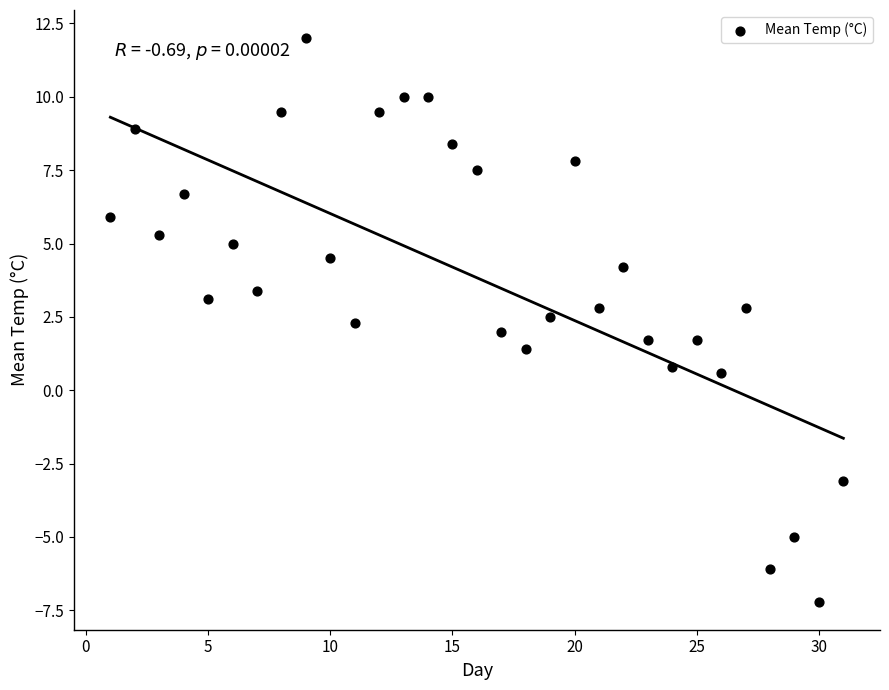

What is the range of Y values (max minus min)?

19.2